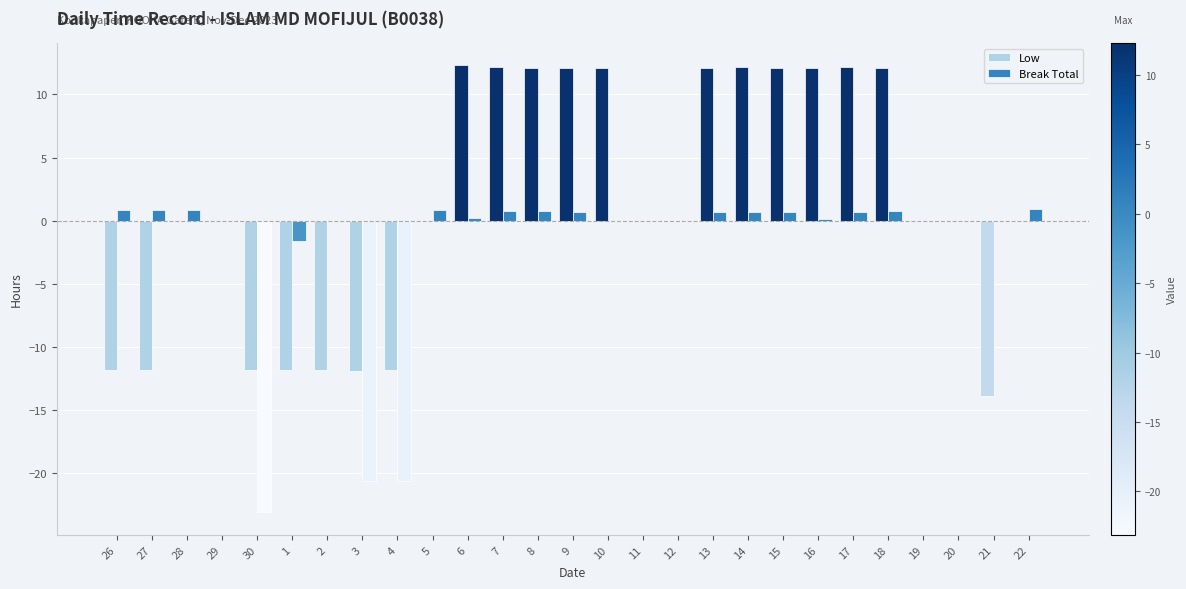

Are the bars grouped side by side (vs. stacked)?

Yes